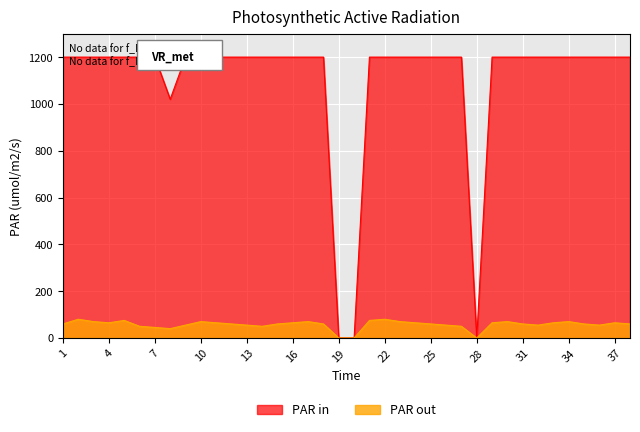

Which label corresponds to the smallest value in the chart?

19